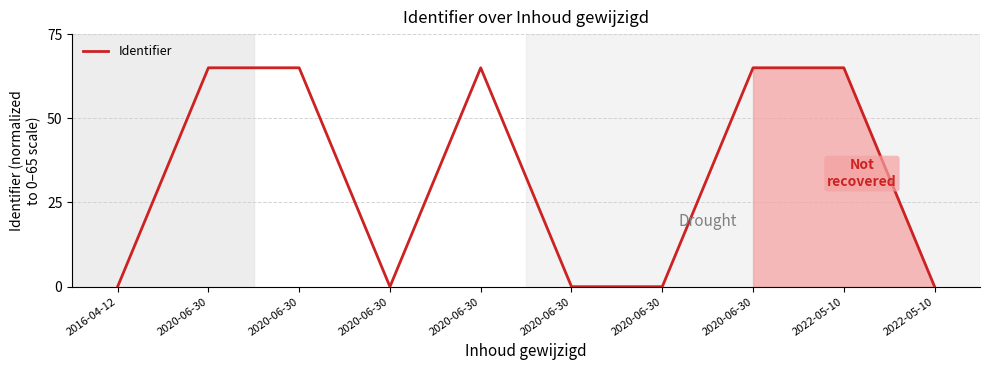

What is the sum of the values at 2020-06-30 and 2016-04-12?

65.0